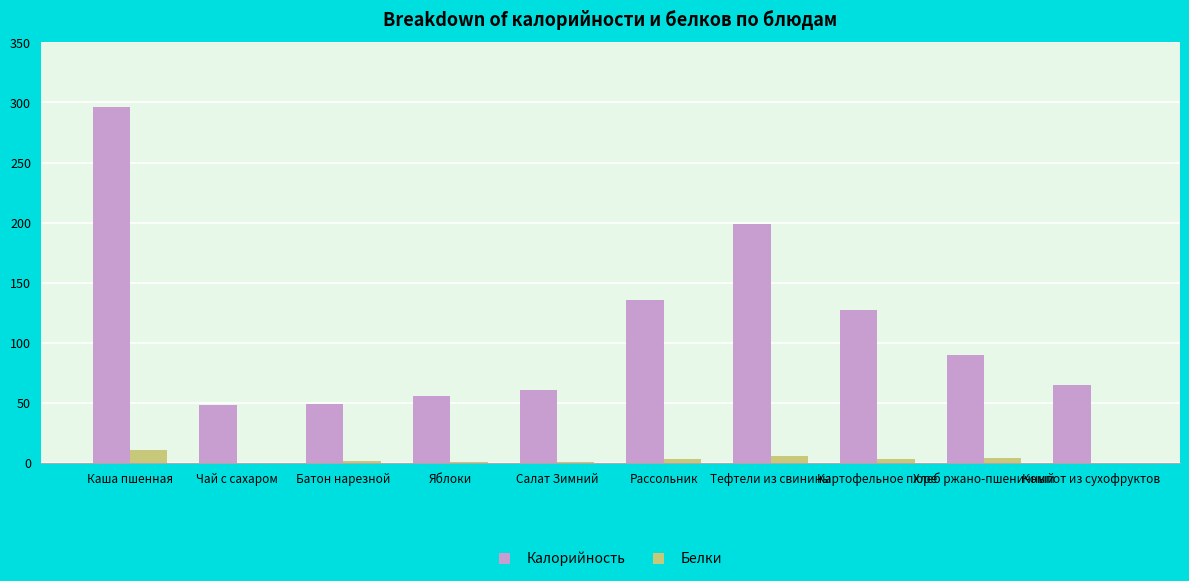

Which series has the widest spread of values?

Калорийность